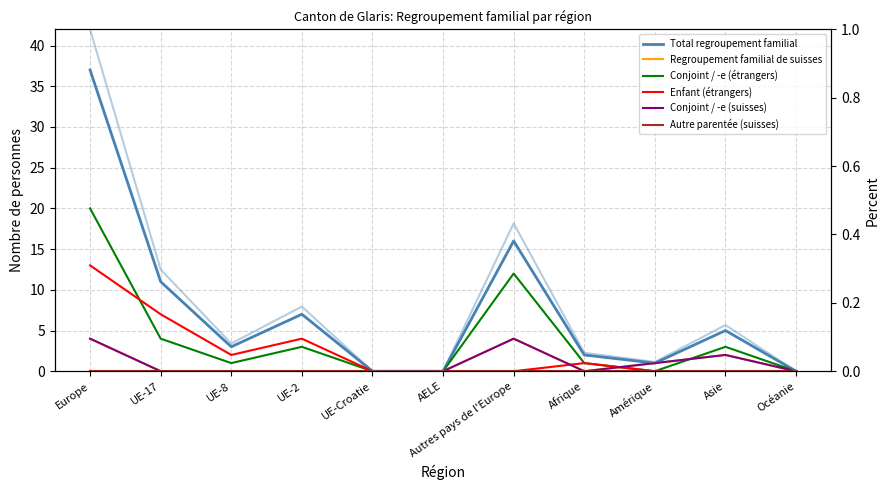

Which series has the largest total across all categories?

Total regroupement familial